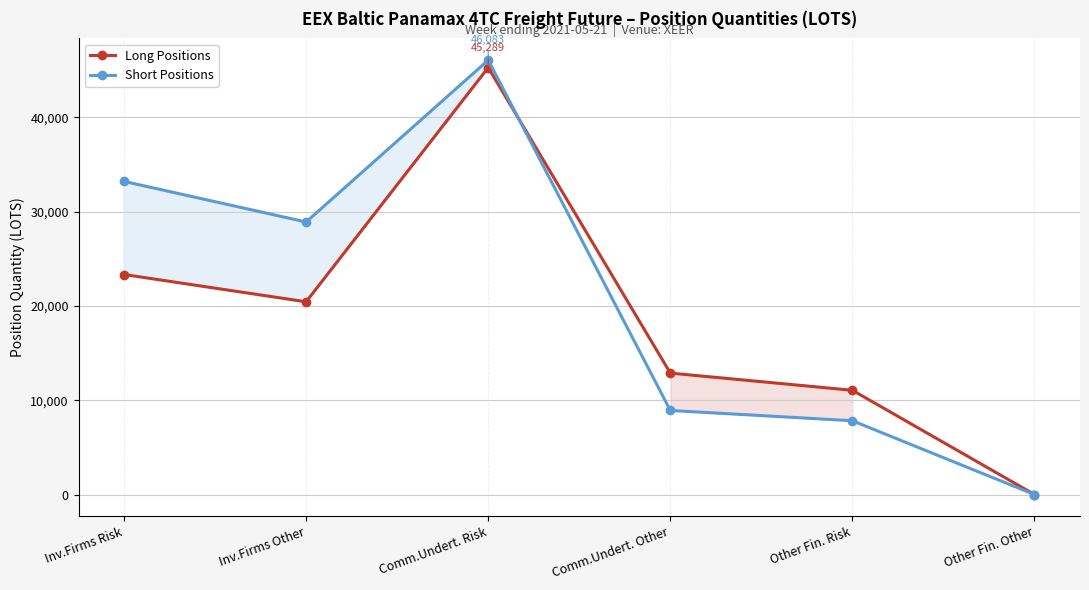

What is the spread (max minus min) of values at Inv.Firms Risk?

9875.7